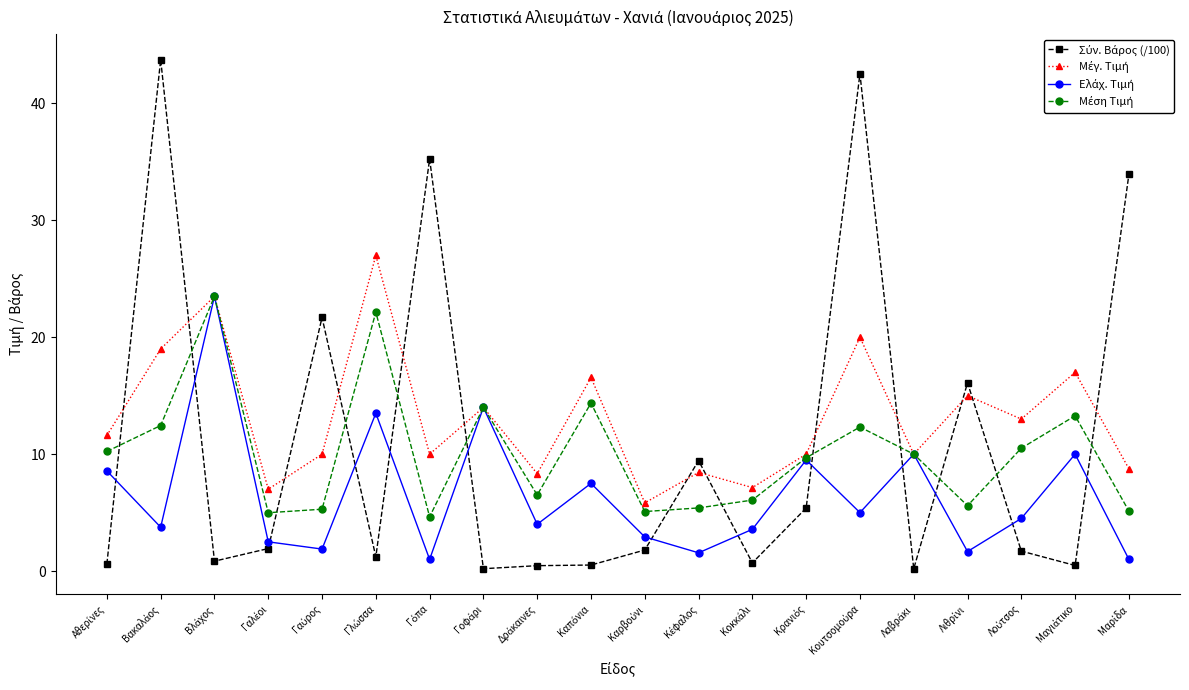

What is the average value of the Μέση Τιμή series?

10.1